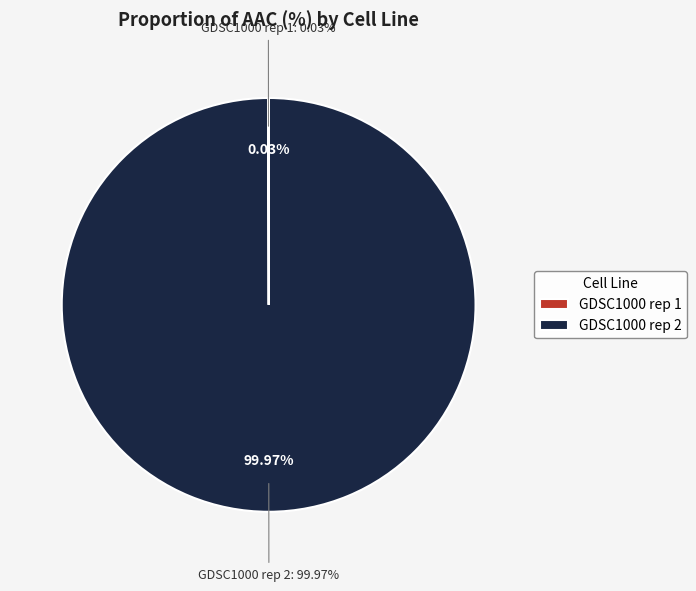

How many segments does this pie chart have?

2